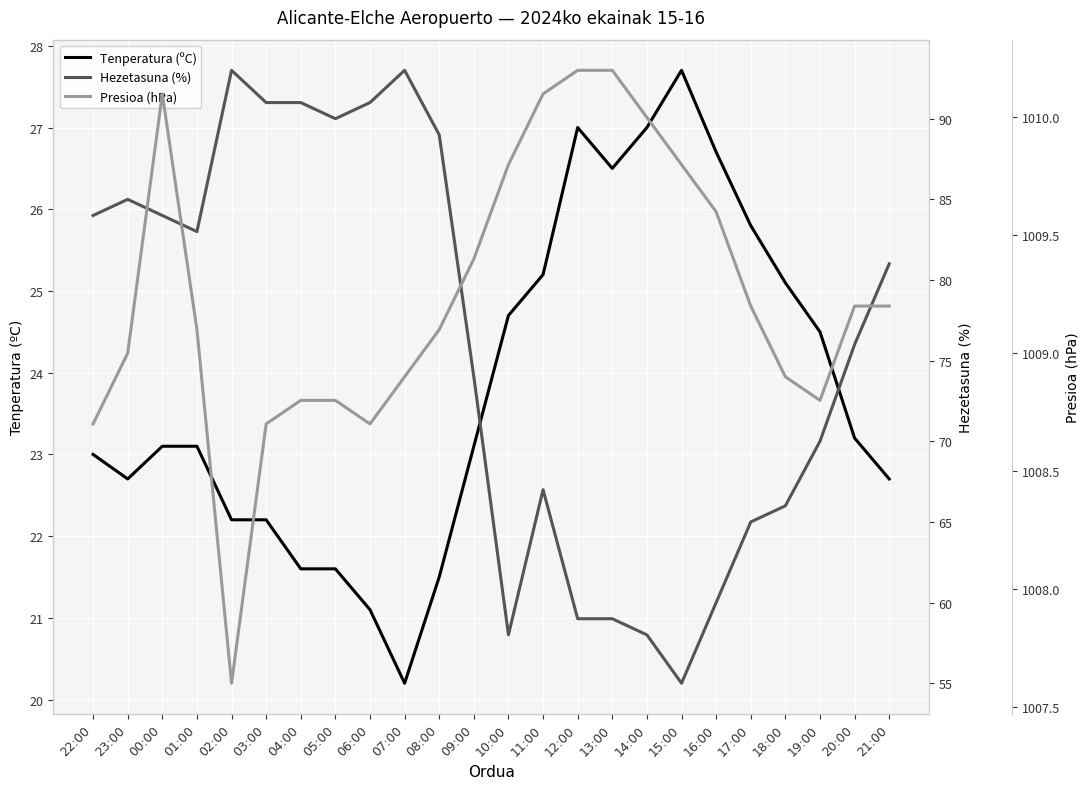

Between 21:00 and 15:00, which is larger?

15:00